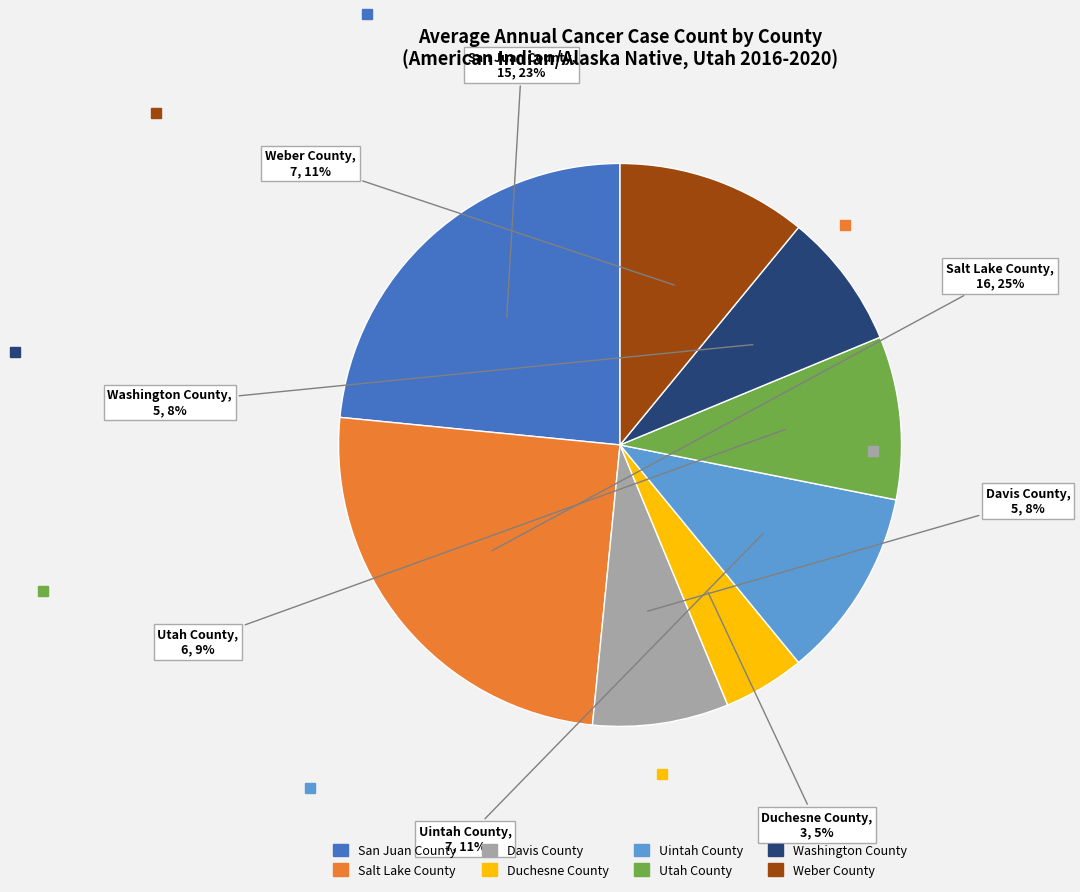

To the nearest percent, what is the combined percentage of Duchesne County and Uintah County?

16%